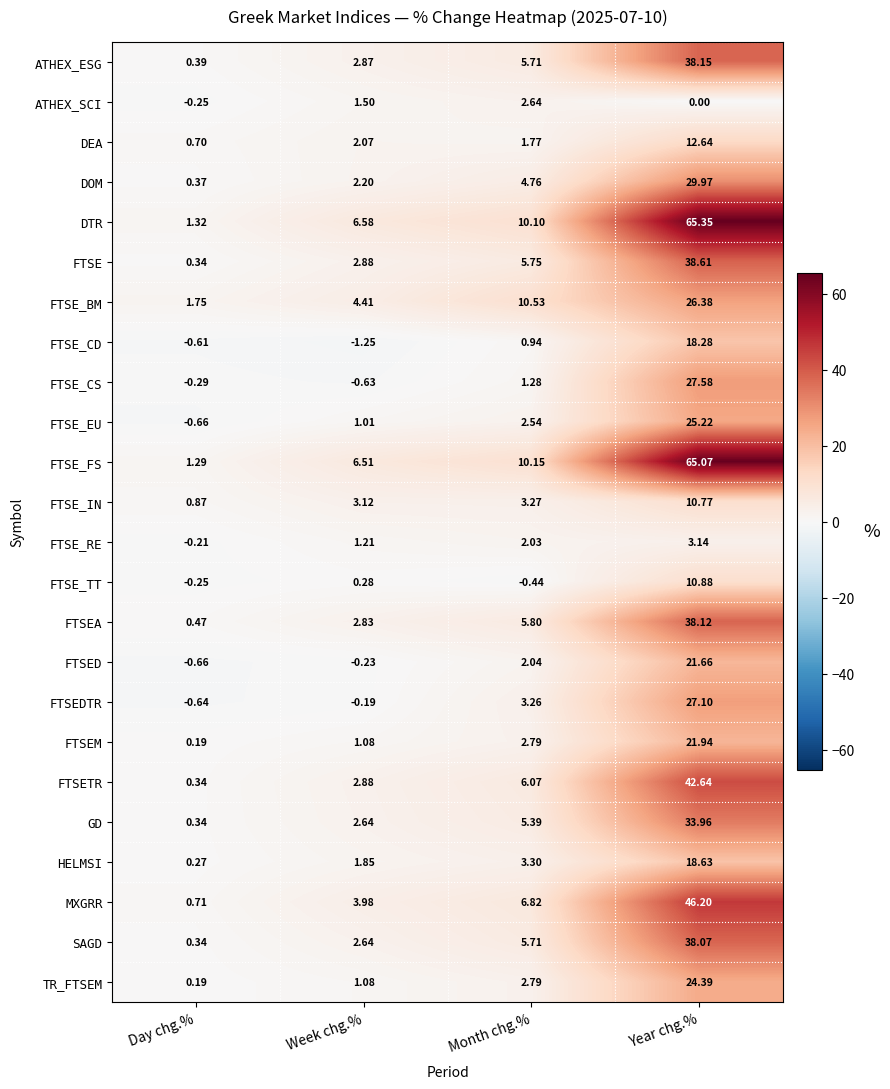

List the series in order of their peak value, highest first.

DTR, FTSE_FS, MXGRR, FTSETR, FTSE, ATHEX_ESG, FTSEA, SAGD, GD, DOM, FTSE_CS, FTSEDTR, FTSE_BM, FTSE_EU, TR_FTSEM, FTSEM, FTSED, HELMSI, FTSE_CD, DEA, FTSE_TT, FTSE_IN, FTSE_RE, ATHEX_SCI